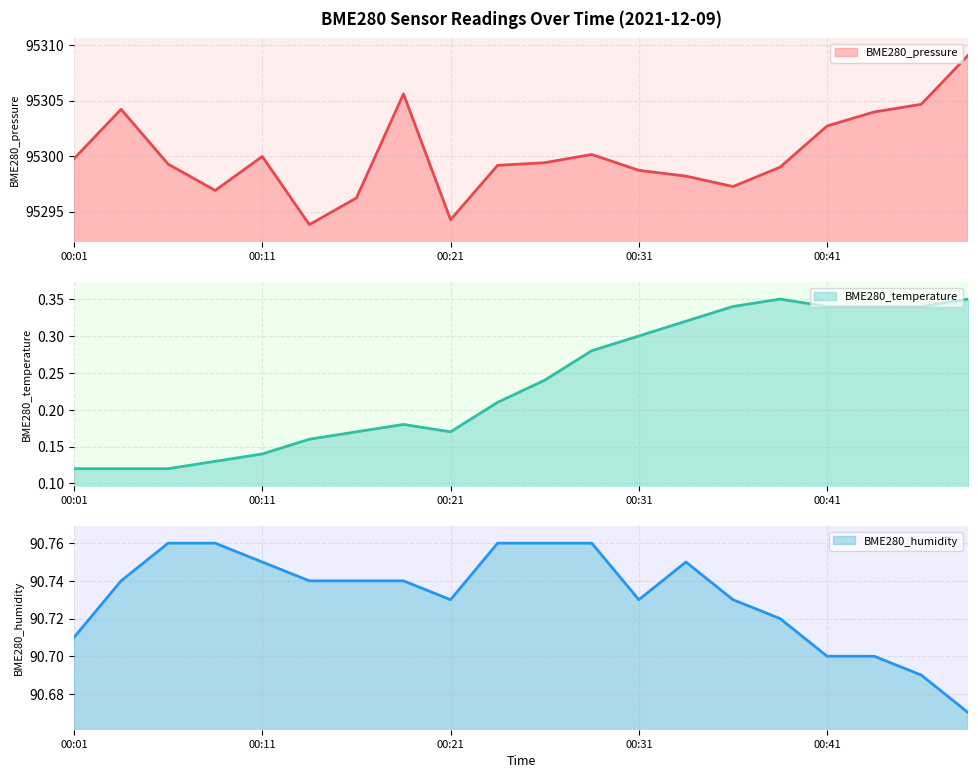

The value of BME280_humidity at 00:08 is 90.8. True or false?

True